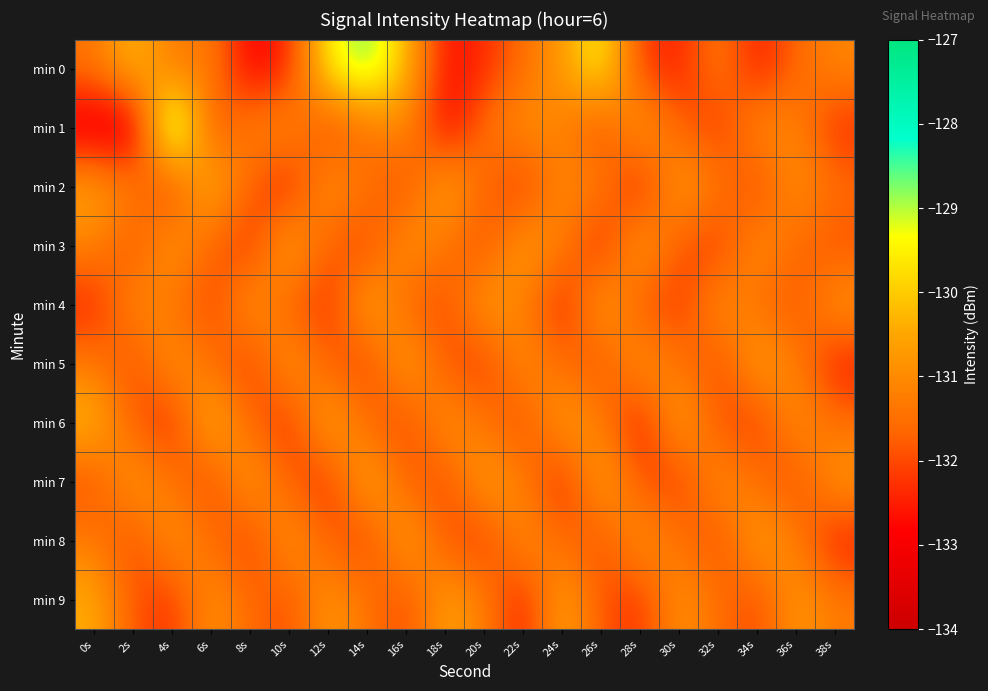

Reading left to right, list all the values displayed in this chart.

min 0: 0s=-131.4	2s=-130.1	4s=-131.4	6s=-131.2	8s=-133.0	10s=-132.4	12s=-129.4	14s=-128.6	16s=-130.2	18s=-132.7	20s=-132.4	22s=-131.5	24s=-130.7	26s=-129.3	28s=-132.2	30s=-132.5	32s=-131.2	34s=-132.6	36s=-131.6	38s=-131.1
min 1: 0s=-133.4	2s=-133.6	4s=-127.8	6s=-132.0	8s=-131.1	10s=-130.9	12s=-132.2	14s=-131.6	16s=-130.9	18s=-133.0	20s=-131.5	22s=-130.8	24s=-131.2	26s=-132.1	28s=-130.5	30s=-131.7	32s=-132.3	34s=-130.9	36s=-131.1	38s=-132.4
min 2: 0s=-130.5	2s=-131.2	4s=-132.3	6s=-130.1	8s=-131.8	10s=-132.6	12s=-130.7	14s=-131.4	16s=-132.1	18s=-130.3	20s=-131.6	22s=-132.4	24s=-130.9	26s=-131.2	28s=-132.7	30s=-130.5	32s=-131.3	34s=-132.2	36s=-130.8	38s=-131.5
min 3: 0s=-131.1	2s=-132.0	4s=-130.6	6s=-131.7	8s=-132.4	10s=-130.3	12s=-131.8	14s=-132.2	16s=-130.7	18s=-131.4	20s=-132.1	22s=-130.5	24s=-131.2	26s=-132.6	28s=-130.4	30s=-131.9	32s=-132.3	34s=-130.8	36s=-131.6	38s=-132.0
min 4: 0s=-132.5	2s=-130.9	4s=-131.4	6s=-132.2	8s=-130.6	10s=-131.8	12s=-132.4	14s=-130.3	16s=-131.7	18s=-132.1	20s=-130.5	22s=-131.2	24s=-132.6	26s=-130.4	28s=-131.9	30s=-132.3	32s=-130.8	34s=-131.5	36s=-132.0	38s=-130.7
min 5: 0s=-131.3	2s=-132.1	4s=-130.7	6s=-131.5	8s=-132.3	10s=-130.6	12s=-131.8	14s=-132.2	16s=-130.4	18s=-131.9	20s=-132.3	22s=-130.8	24s=-131.6	26s=-132.0	28s=-130.7	30s=-131.4	32s=-132.1	34s=-130.5	36s=-131.2	38s=-132.6
min 6: 0s=-130.2	2s=-131.8	4s=-132.5	6s=-130.1	8s=-131.7	10s=-132.4	12s=-130.3	14s=-131.6	16s=-132.2	18s=-130.7	20s=-131.4	22s=-132.1	24s=-130.5	26s=-131.2	28s=-132.7	30s=-130.4	32s=-131.9	34s=-132.3	36s=-130.8	38s=-131.5
min 7: 0s=-132.0	2s=-130.6	4s=-131.4	6s=-132.2	8s=-130.5	10s=-131.8	12s=-132.4	14s=-130.3	16s=-131.7	18s=-132.1	20s=-130.5	22s=-131.2	24s=-132.6	26s=-130.4	28s=-131.9	30s=-132.3	32s=-130.8	34s=-131.5	36s=-132.1	38s=-130.7
min 8: 0s=-131.3	2s=-132.1	4s=-130.7	6s=-131.5	8s=-132.3	10s=-130.6	12s=-131.8	14s=-132.2	16s=-130.4	18s=-131.9	20s=-132.3	22s=-130.8	24s=-131.6	26s=-132.0	28s=-130.7	30s=-131.4	32s=-132.1	34s=-130.5	36s=-131.2	38s=-132.6
min 9: 0s=-130.4	2s=-131.9	4s=-132.3	6s=-130.8	8s=-131.6	10s=-132.0	12s=-130.7	14s=-131.4	16s=-132.1	18s=-130.5	20s=-131.2	22s=-132.6	24s=-130.4	26s=-131.9	28s=-132.3	30s=-130.8	32s=-131.5	34s=-132.1	36s=-130.7	38s=-131.3